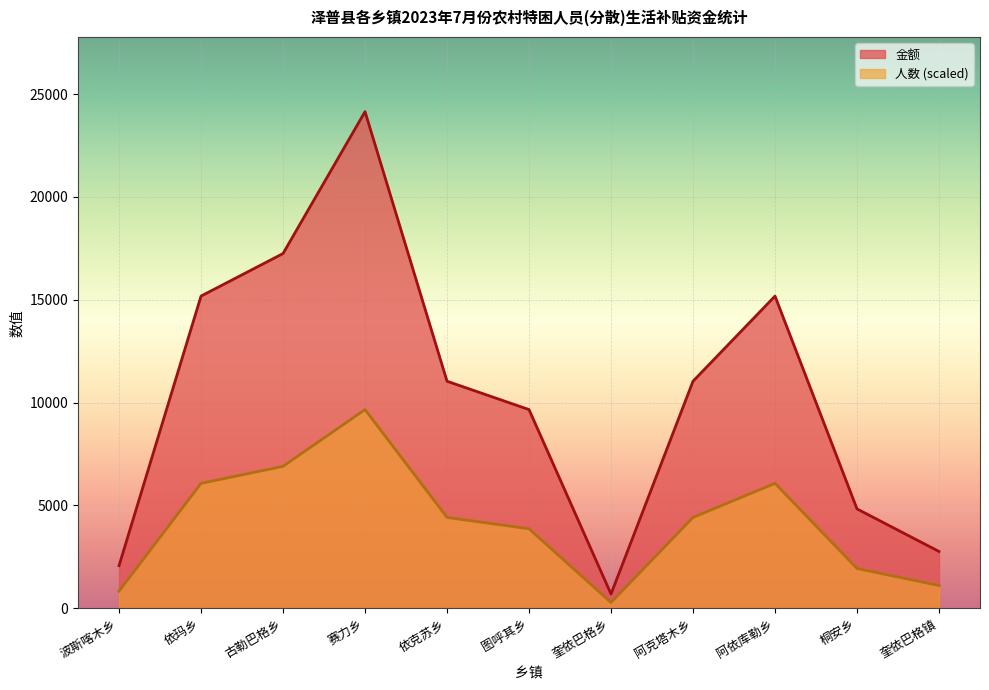

Which series has the widest spread of values?

金额